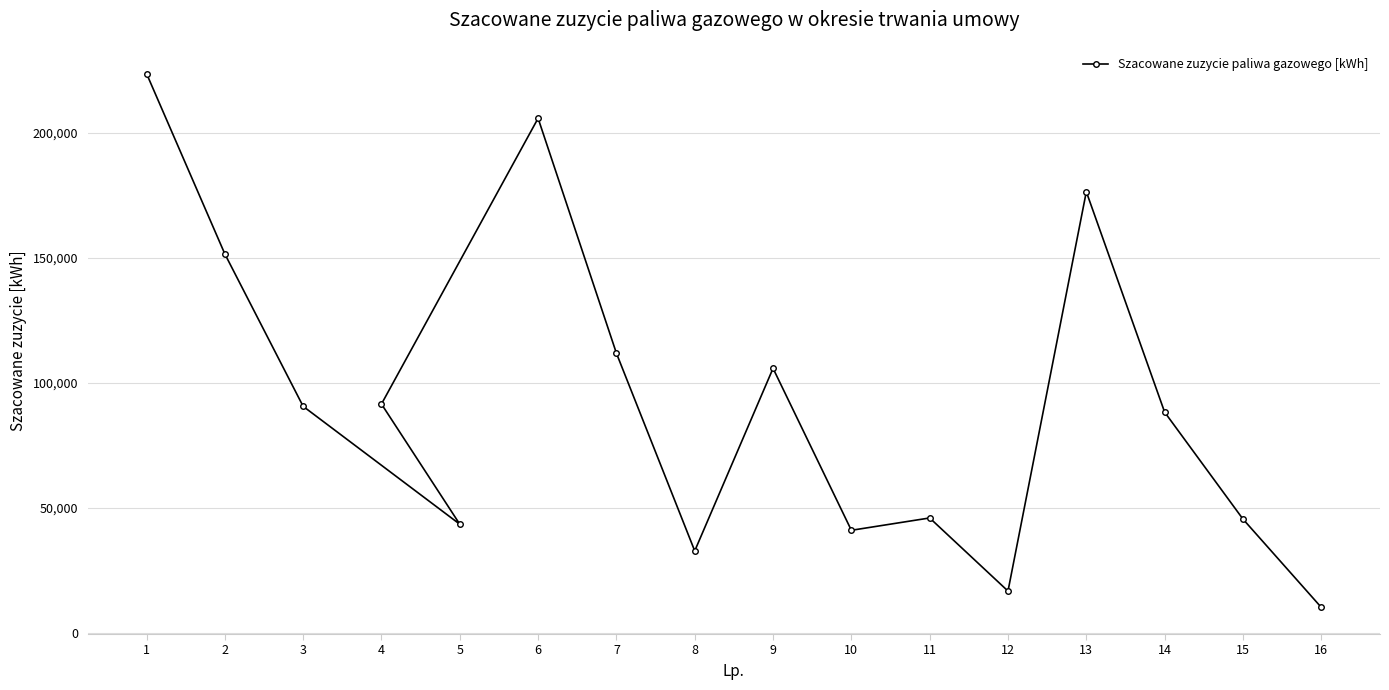

What is the minimum value shown in the chart?

10116